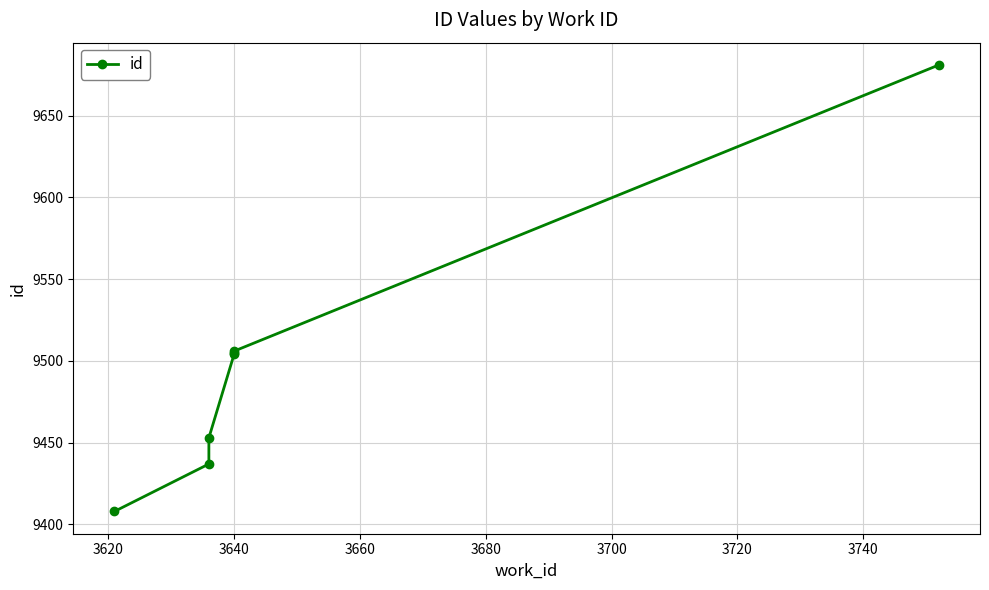

True or false: the data has more than 2 interior local peaks.

False